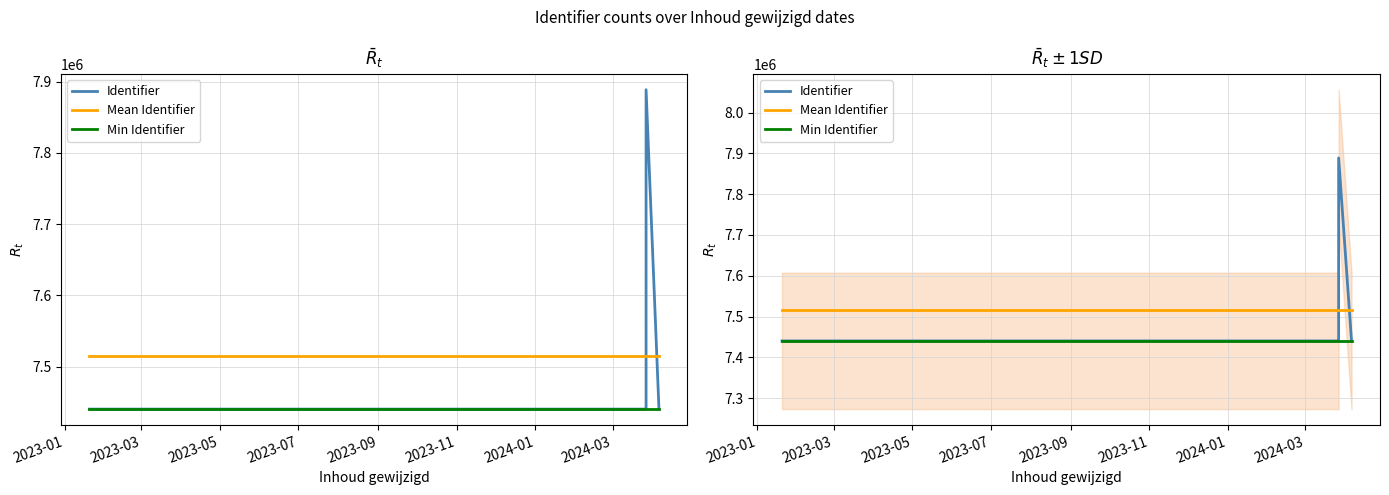

What is the value of the Mean Identifier point at the 1st from the left?

7514955.5